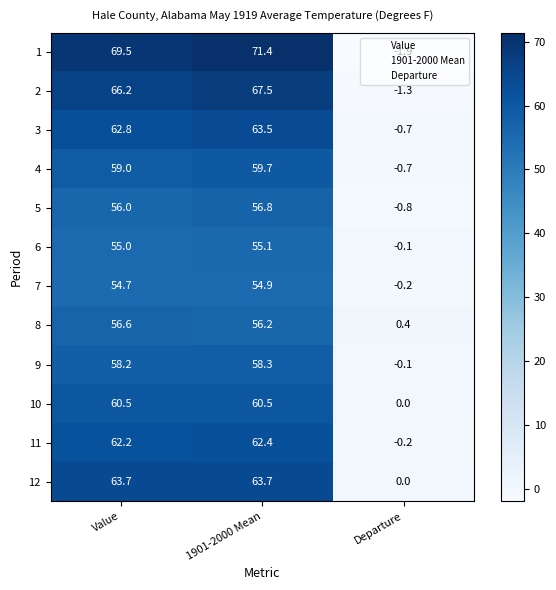

How many distinct data groups are displayed?

12